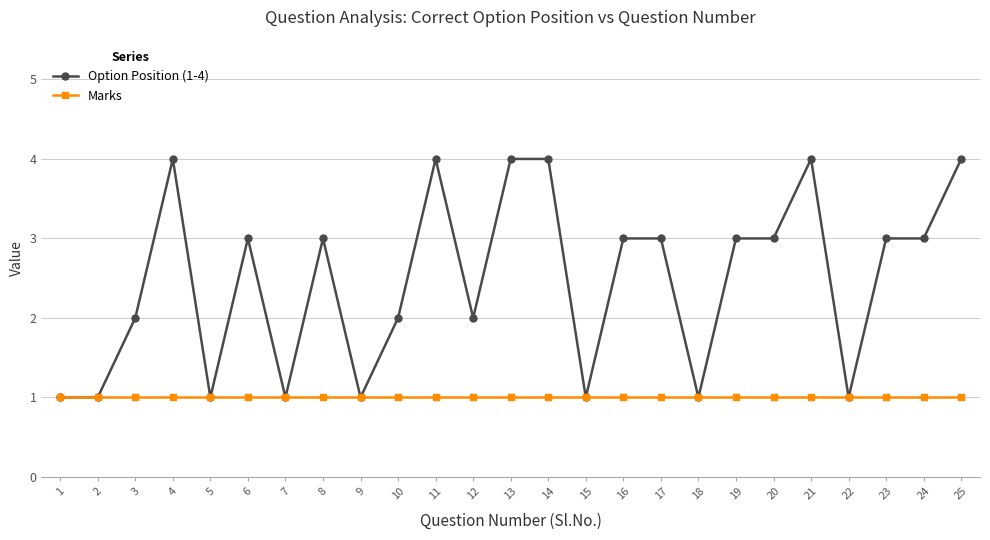

What is the maximum value shown in the chart?

4